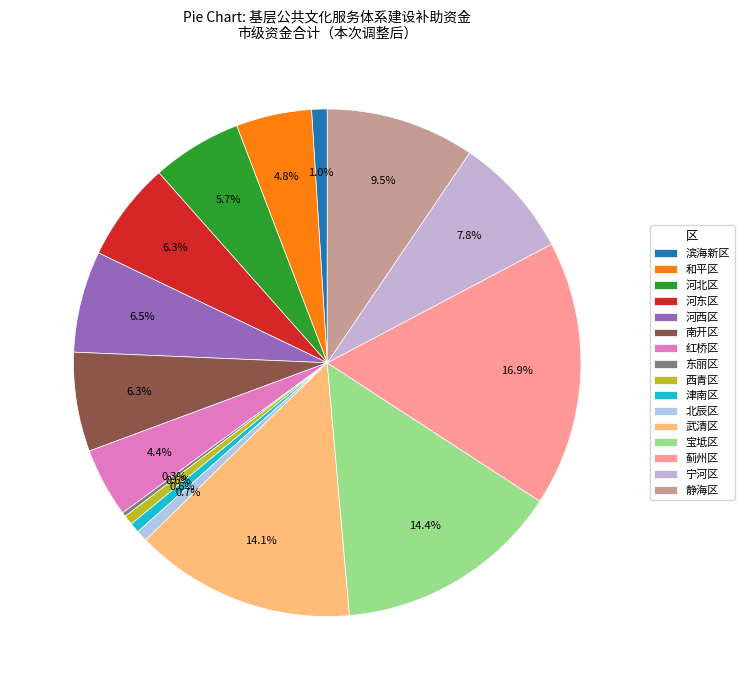

What percentage is NOT represented by 东丽区?

99.7%